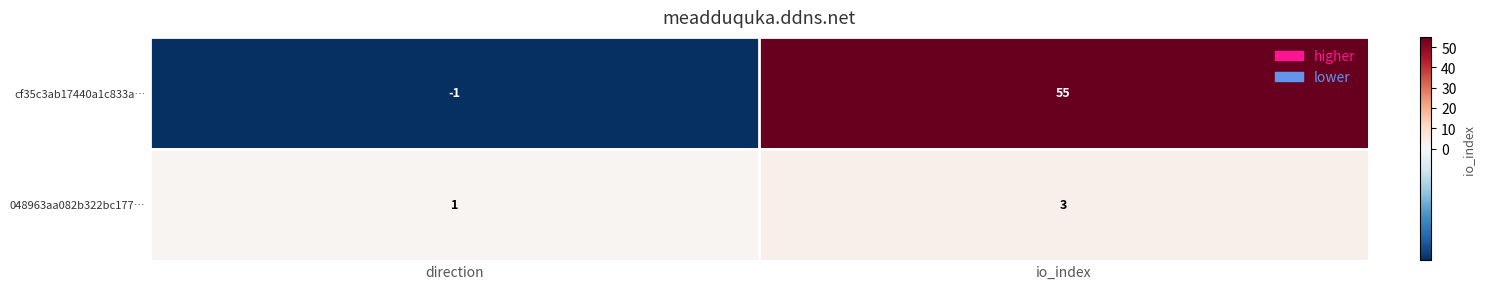

How many categories are shown in the chart?

2